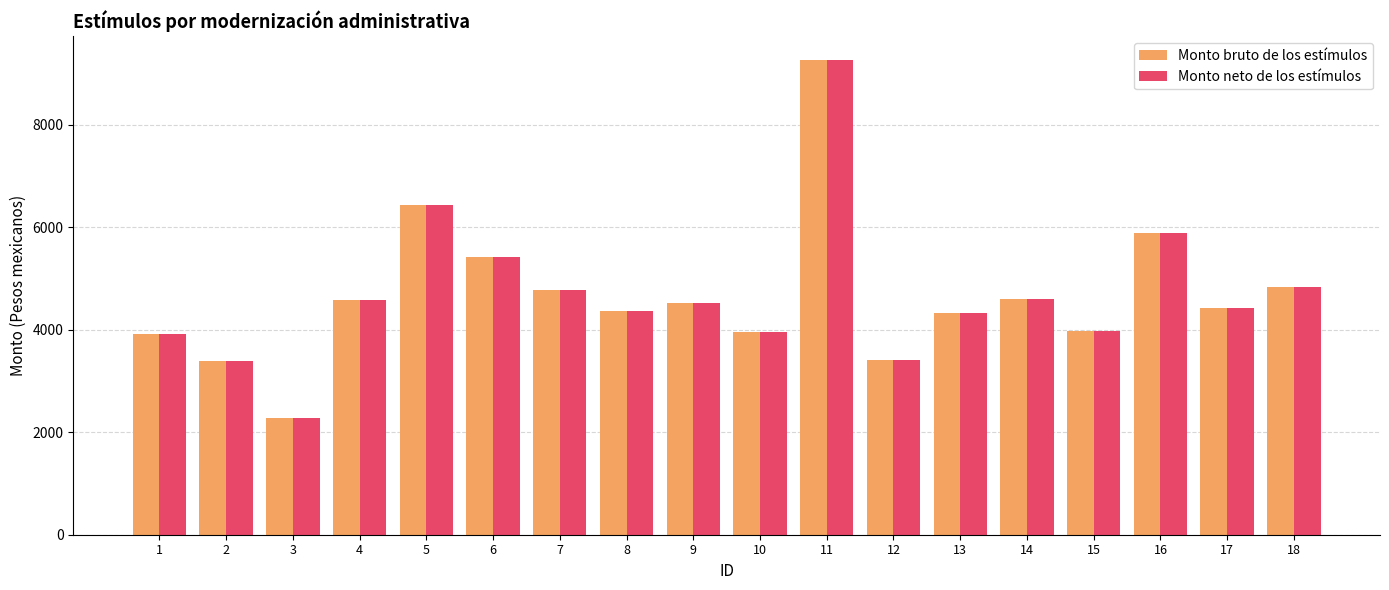

Does the chart contain any negative values?

No